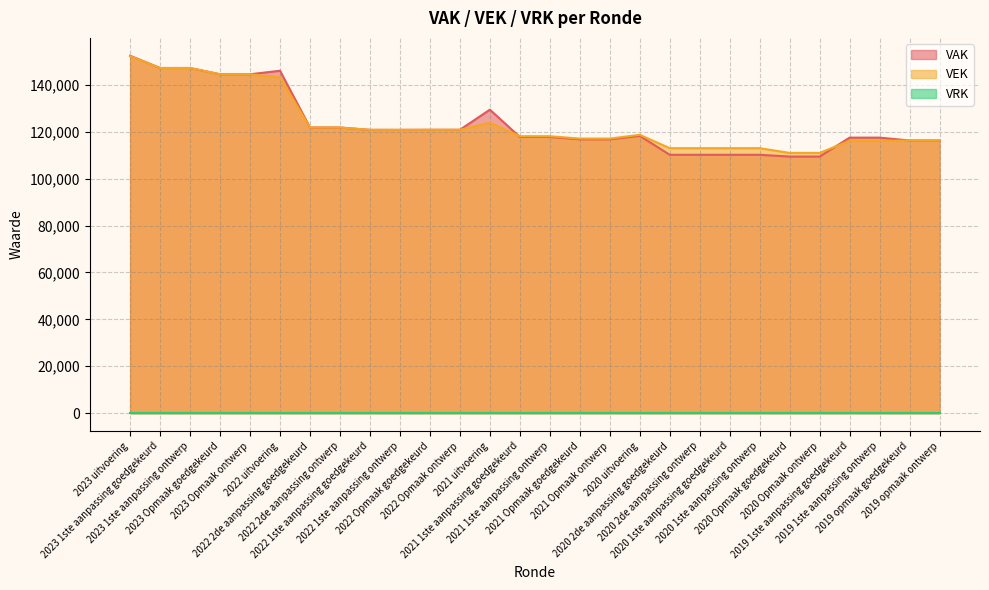

What position from the left is 2022 Opmaak goedgekeurd?

11